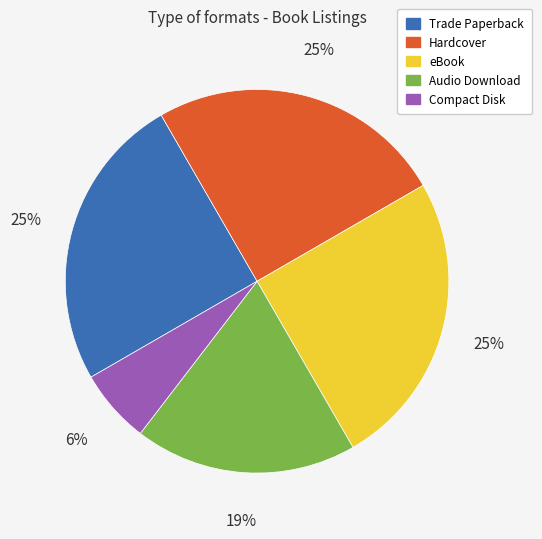

Is there any slice that represents more than half of the pie?

No